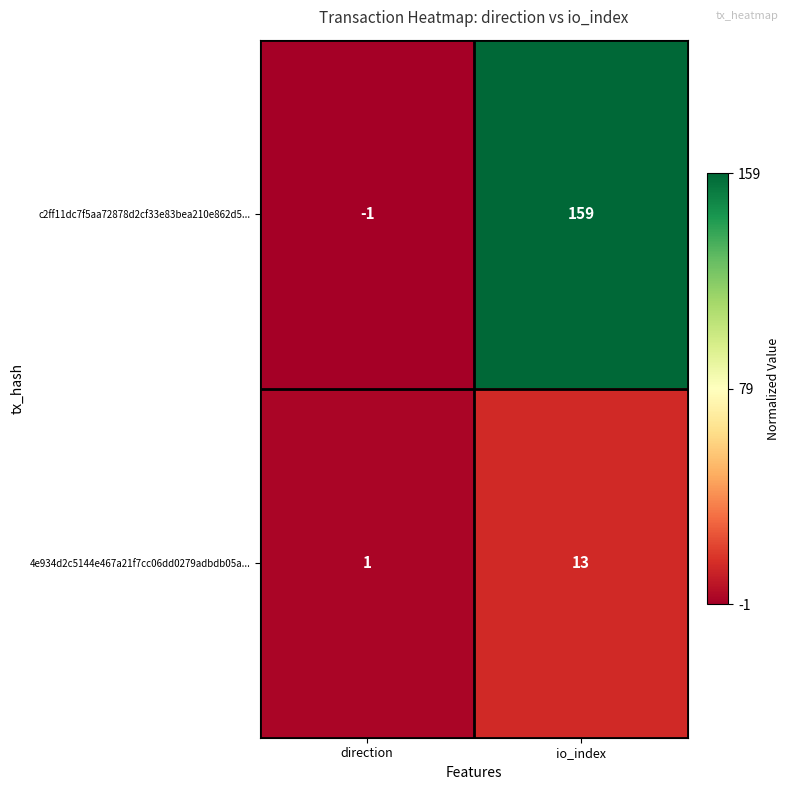

What is the total value across all series at io_index?

172